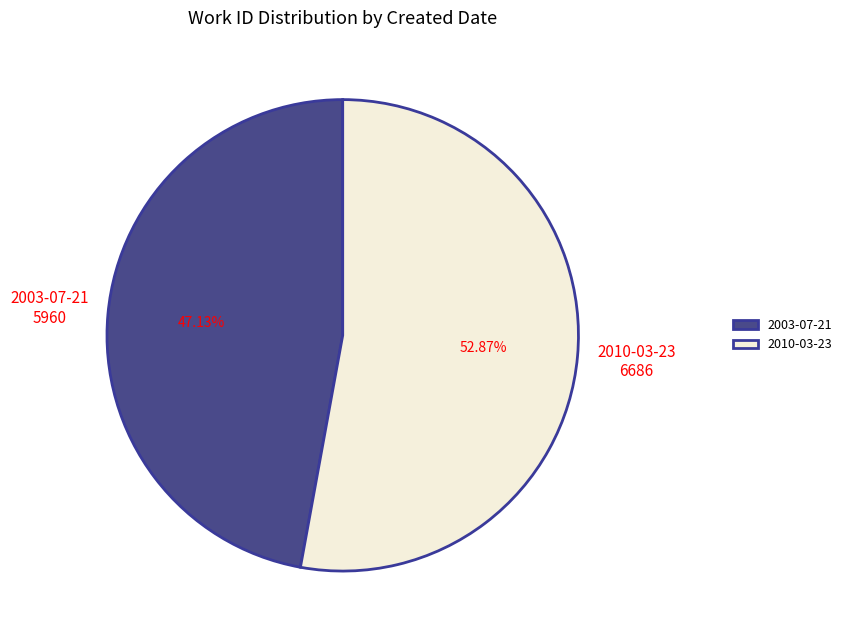

To the nearest percent, what is the combined percentage of 2003-07-21 and 2010-03-23?

100%